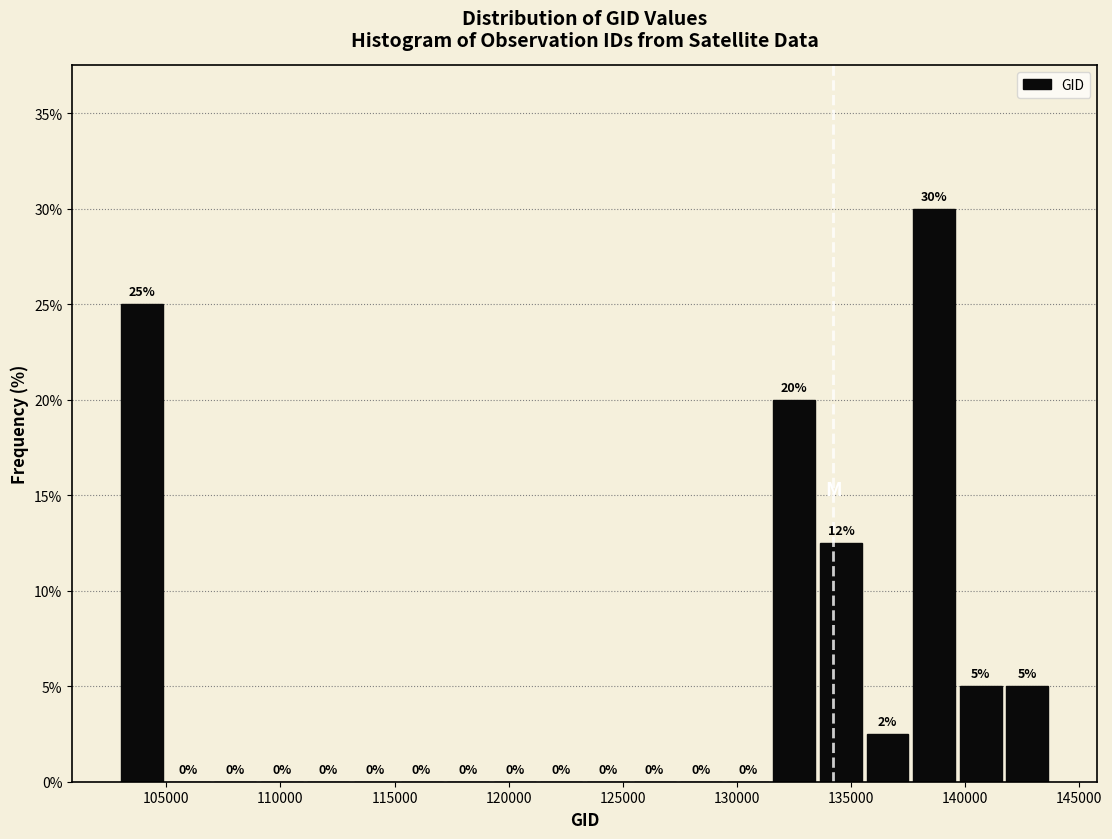

Which range on the x-axis has the tallest bar?

137500 to 139500